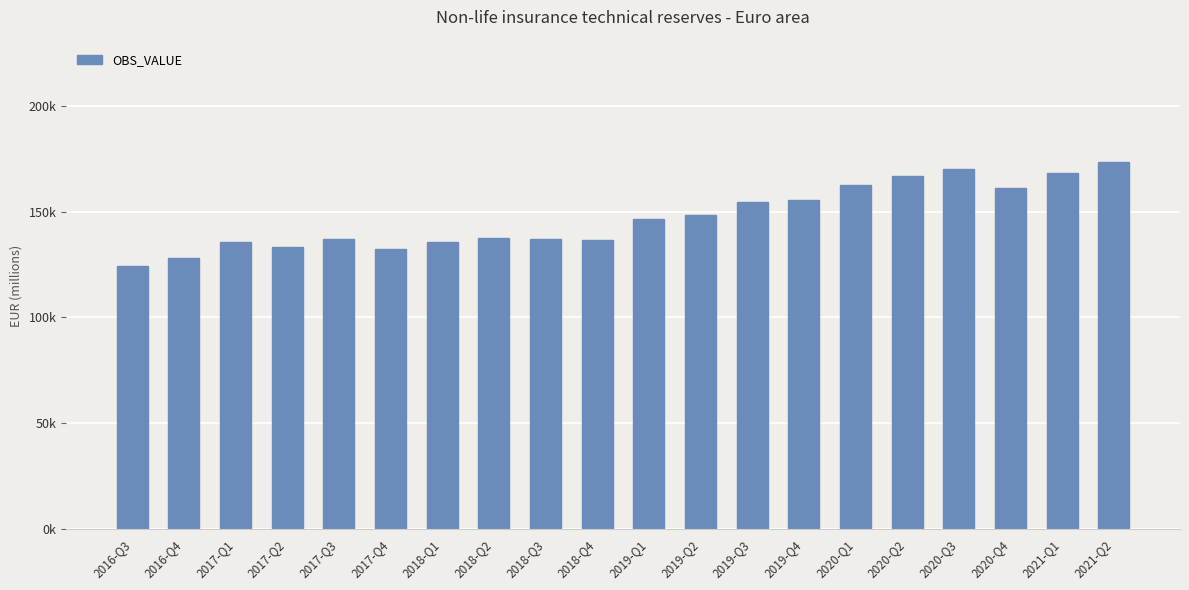

Are the bars horizontal?

No